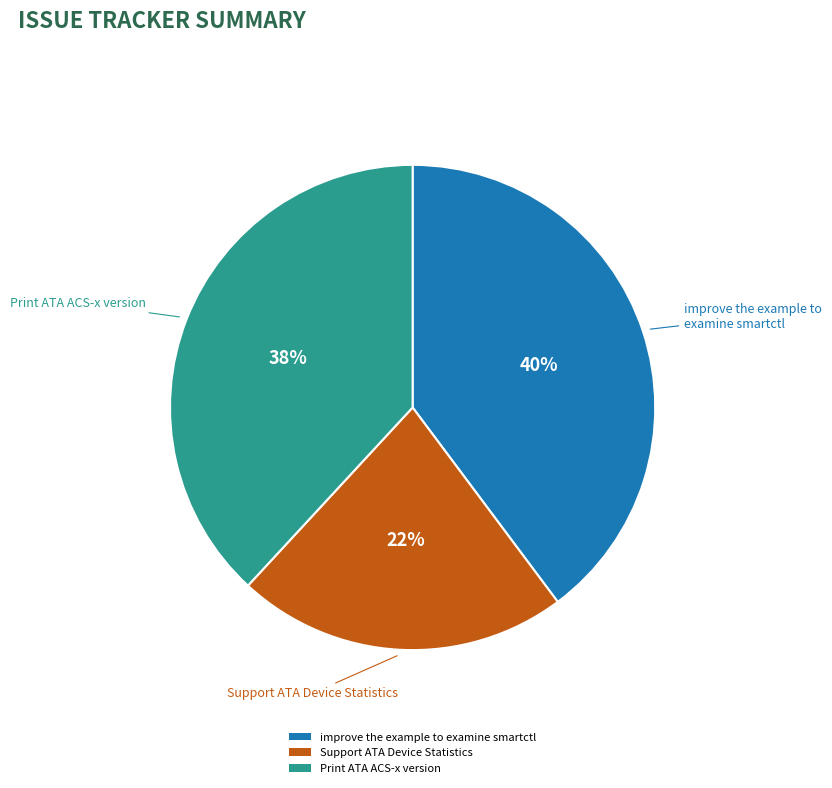

What is the largest slice in the pie chart?

improve the example to examine smartctl